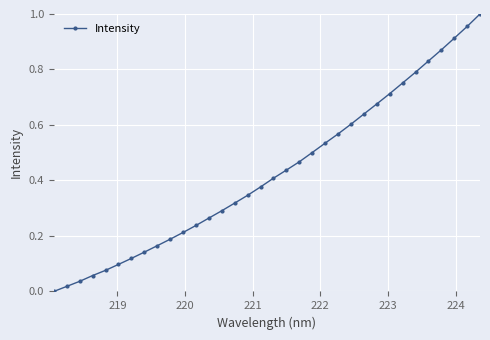

What is the sum of all values?

14.6